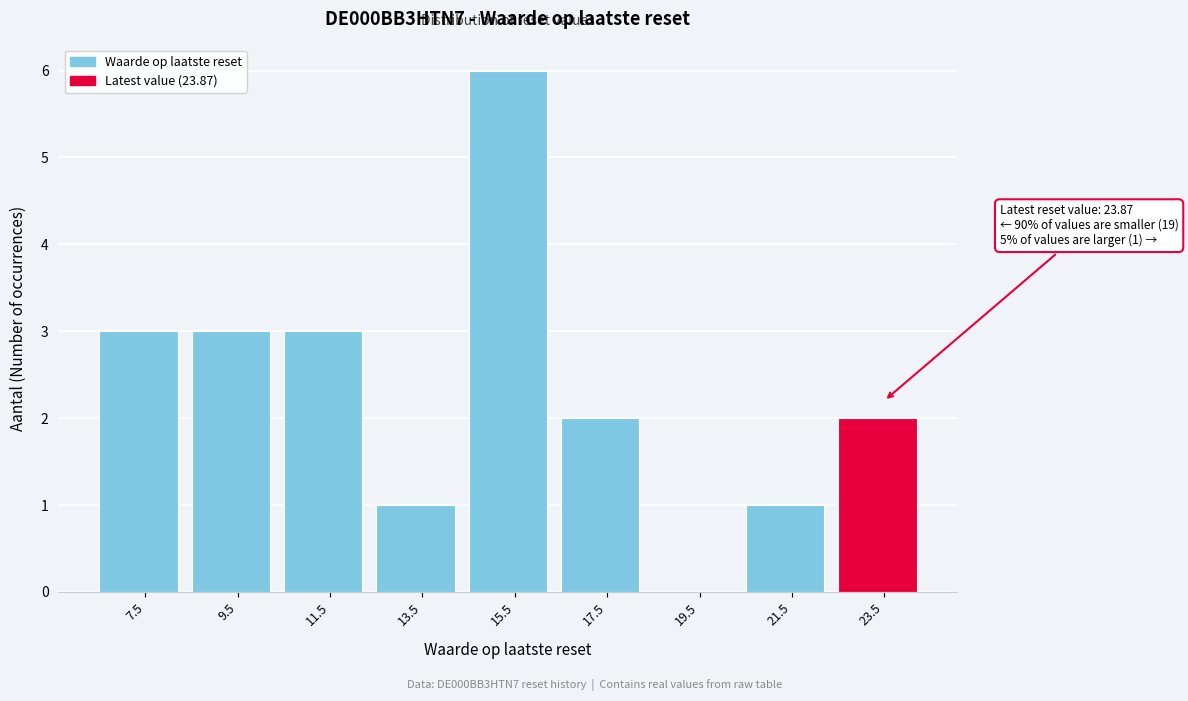

Reading right to left, extract all data points from this chart.

23.5=2	21.5=1	19.5=0	17.5=2	15.5=6	13.5=1	11.5=3	9.5=3	7.5=3